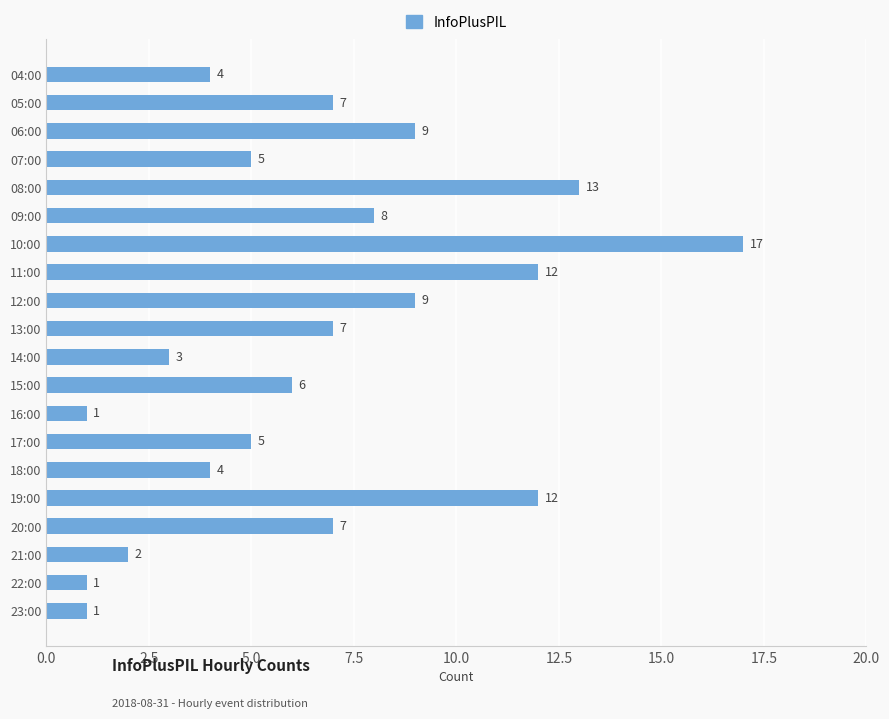

Between 18:00 and 14:00, which is larger?

18:00